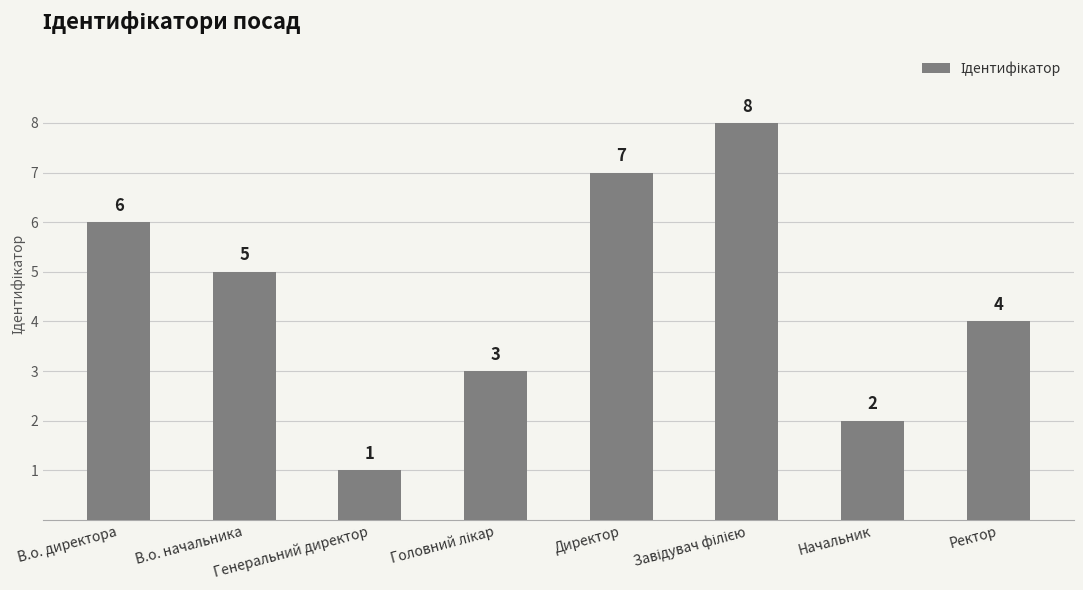

What is the label of the 7th bar from the right?

В.о. начальника